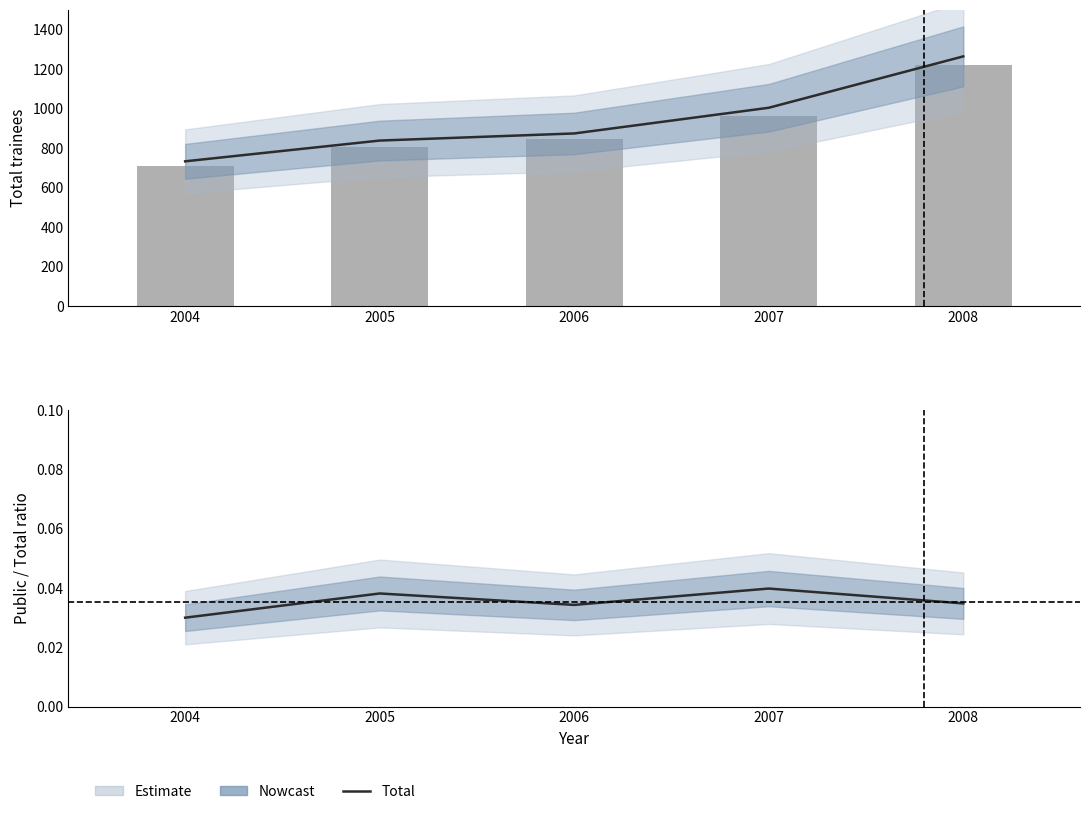

How many data points in Total are above 875?

2